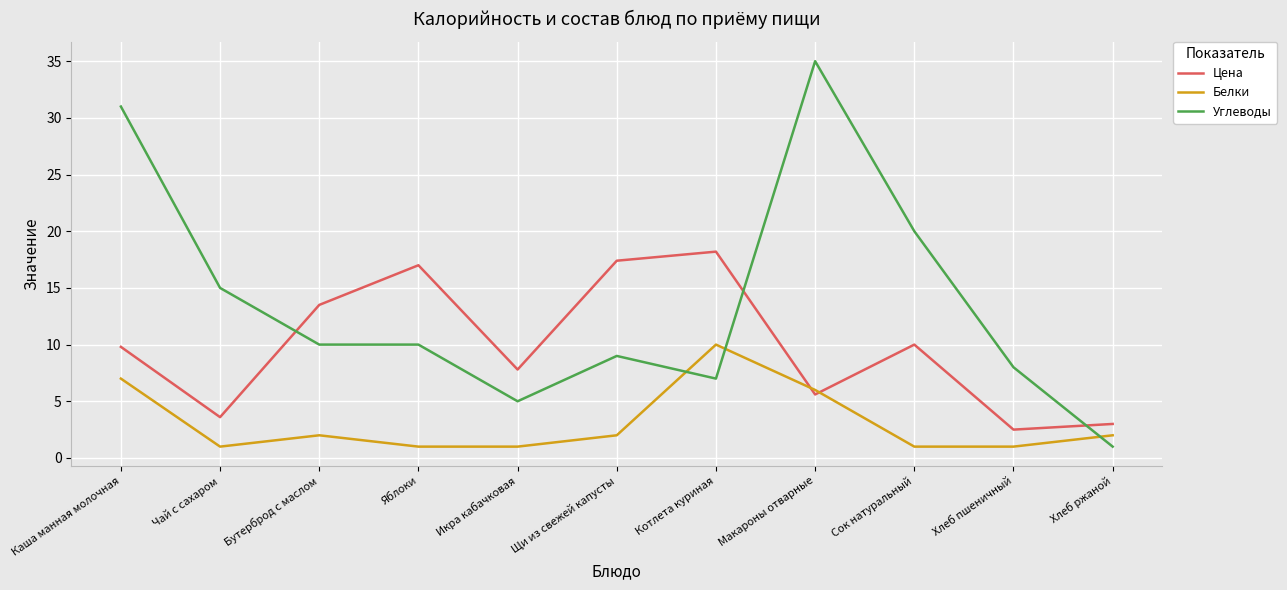

What is the average value of the Углеводы series?

13.7